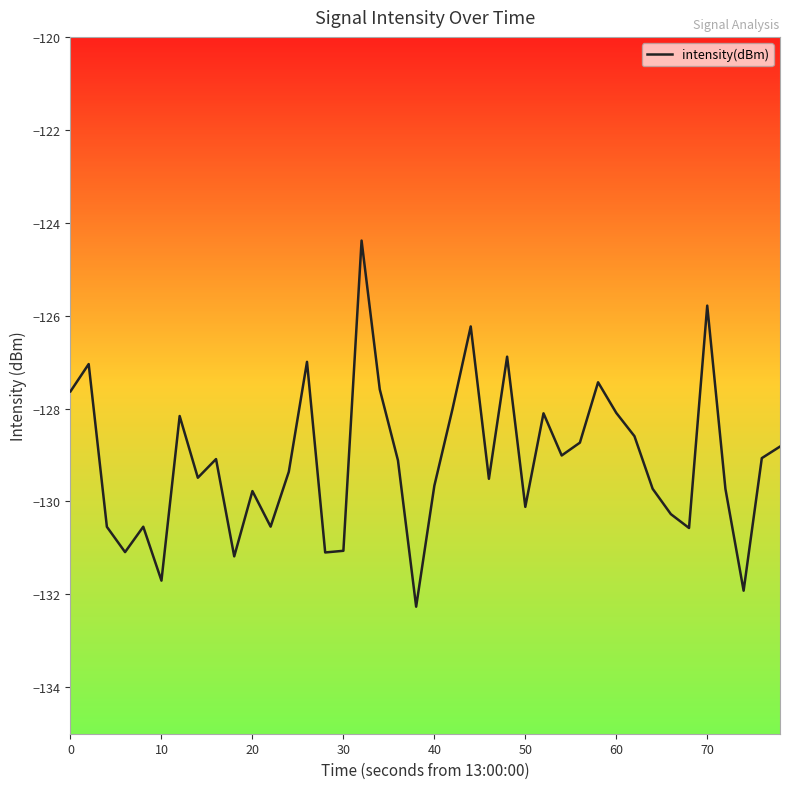

What is the smallest value displayed?

-132.3